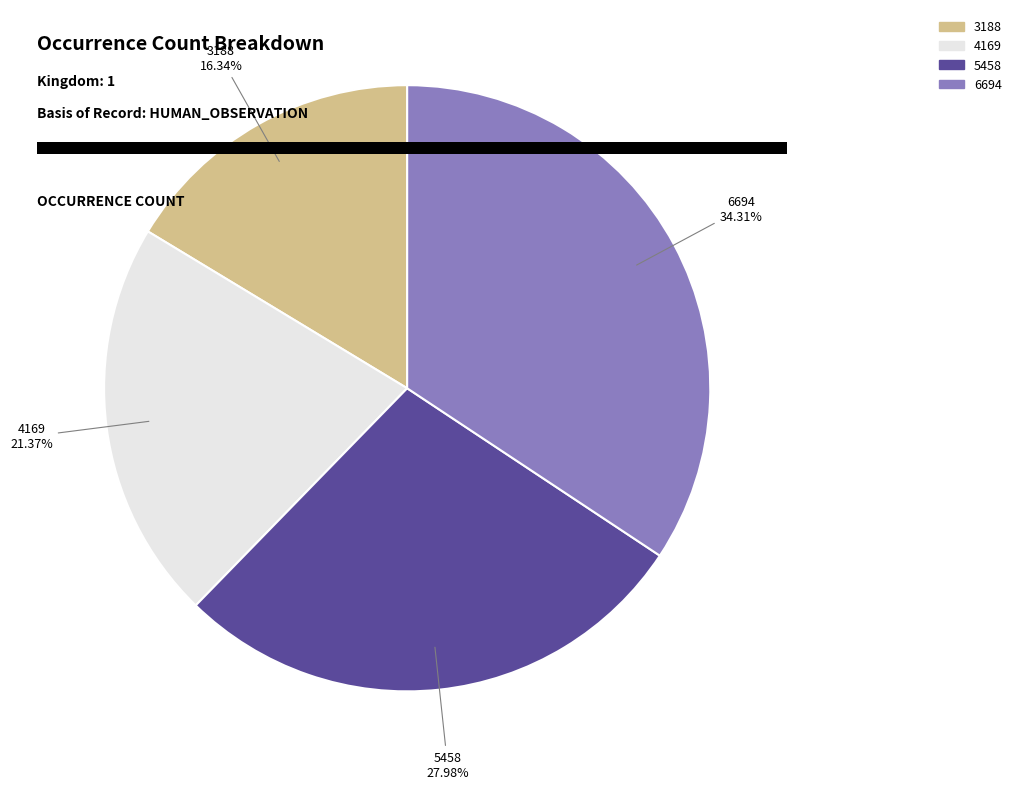

To the nearest percent, what portion does 6694 represent?

34%